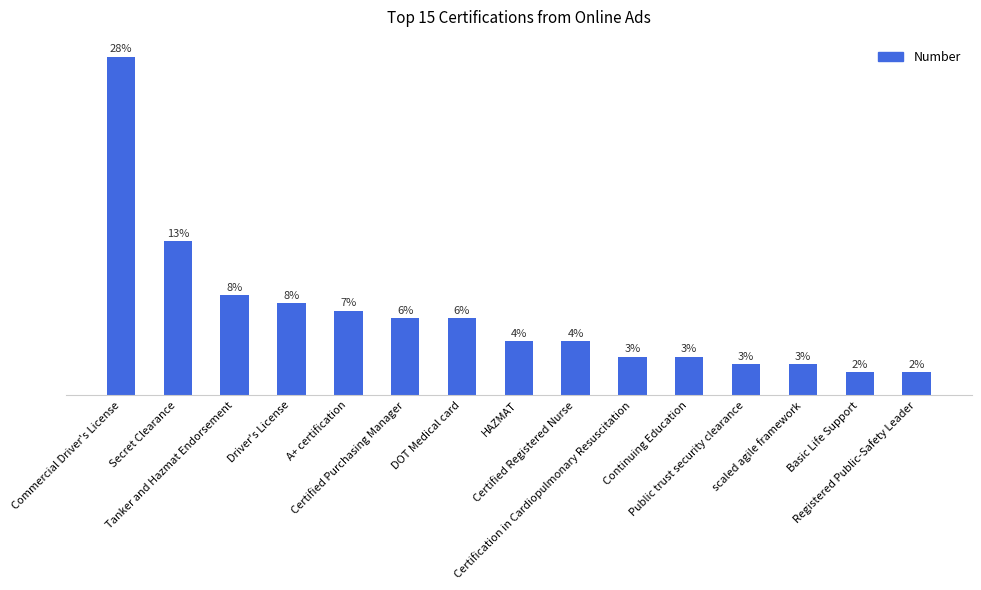

Does the chart contain stacked bars?

No